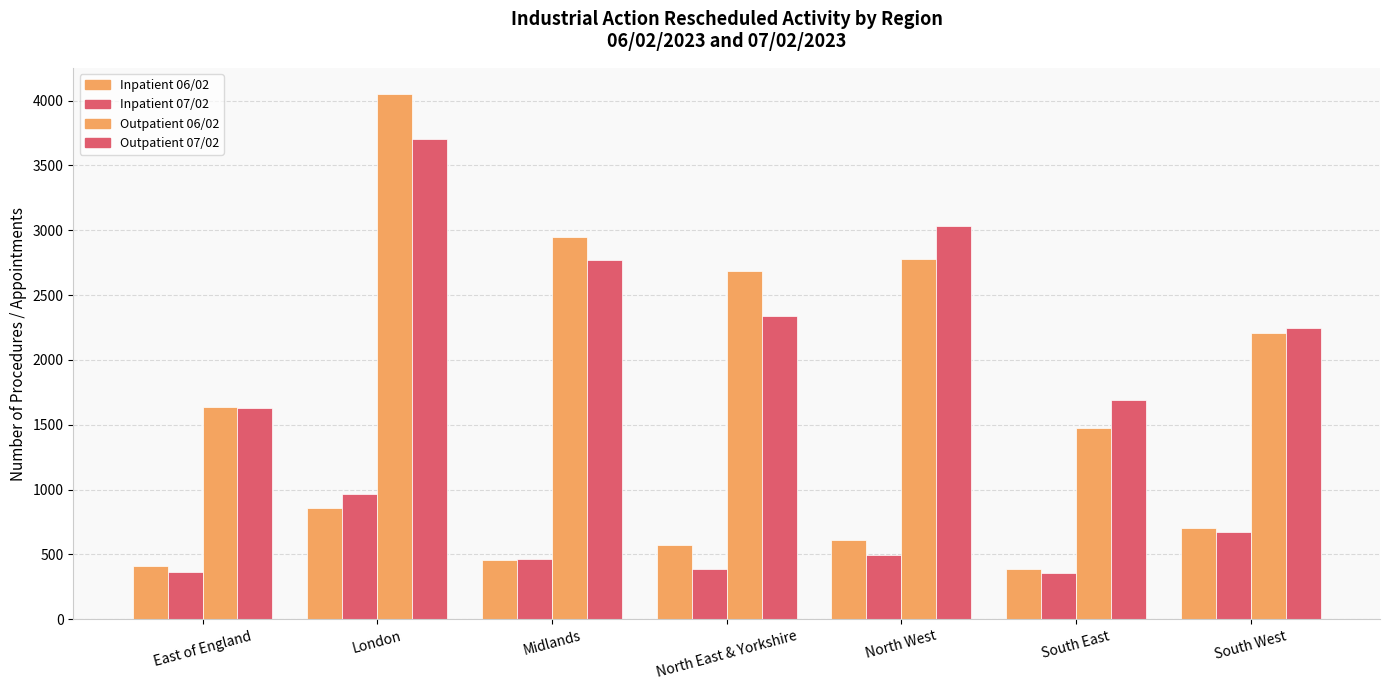

What position from the left is London?

2